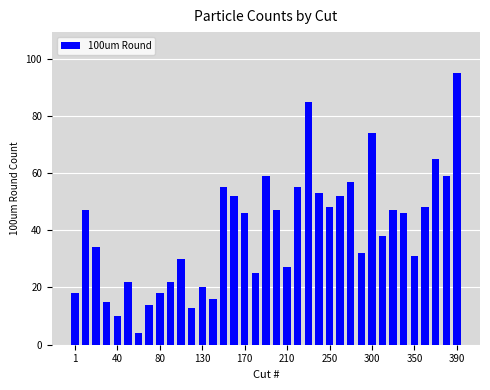

What is the smallest value displayed?

4